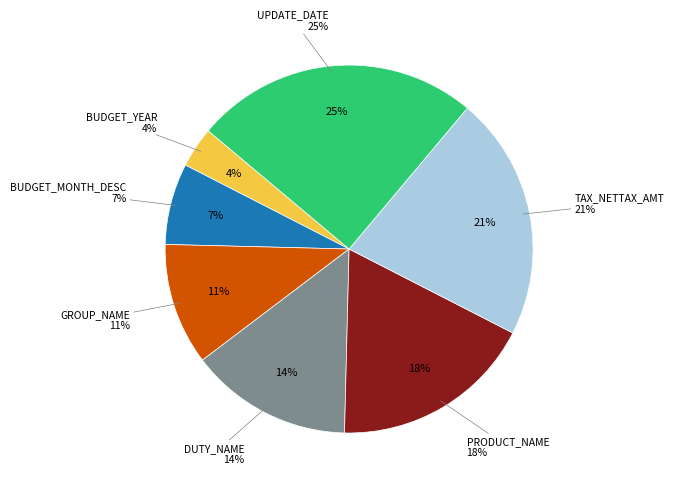

What percentage is NOT represented by DUTY_NAME?

85.7%